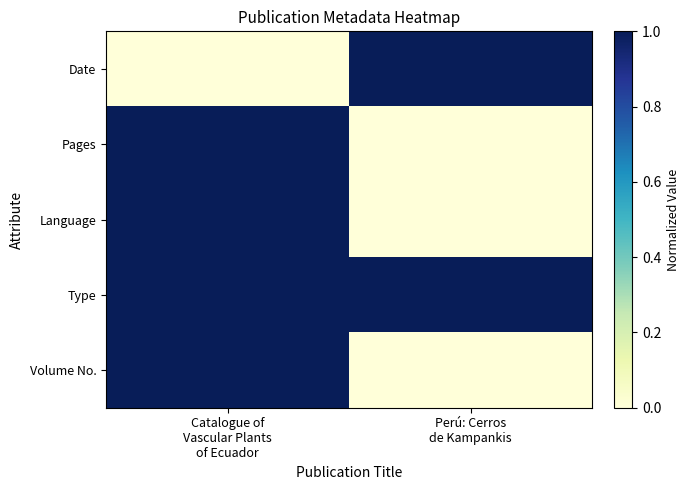

Reading left to right, list all the values displayed in this chart.

Date: Catalogue of
Vascular Plants
of Ecuador=0	Perú: Cerros
de Kampankis=1
Pages: Catalogue of
Vascular Plants
of Ecuador=1	Perú: Cerros
de Kampankis=0
Language: Catalogue of
Vascular Plants
of Ecuador=1	Perú: Cerros
de Kampankis=0
Type: Catalogue of
Vascular Plants
of Ecuador=1	Perú: Cerros
de Kampankis=1
Volume No.: Catalogue of
Vascular Plants
of Ecuador=1	Perú: Cerros
de Kampankis=0